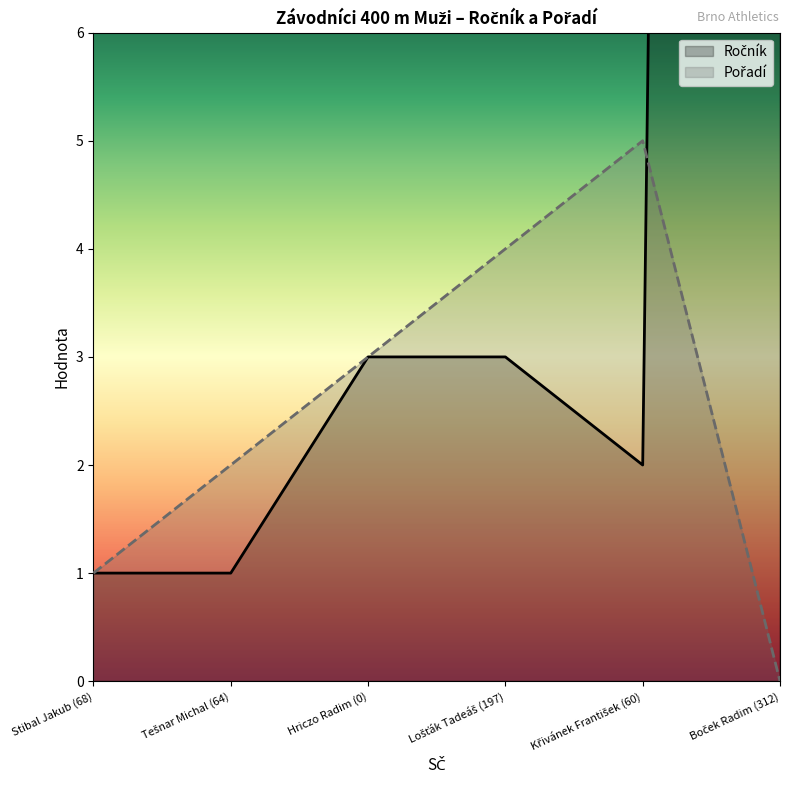

At how many categories does at least one series exceed 96?

1